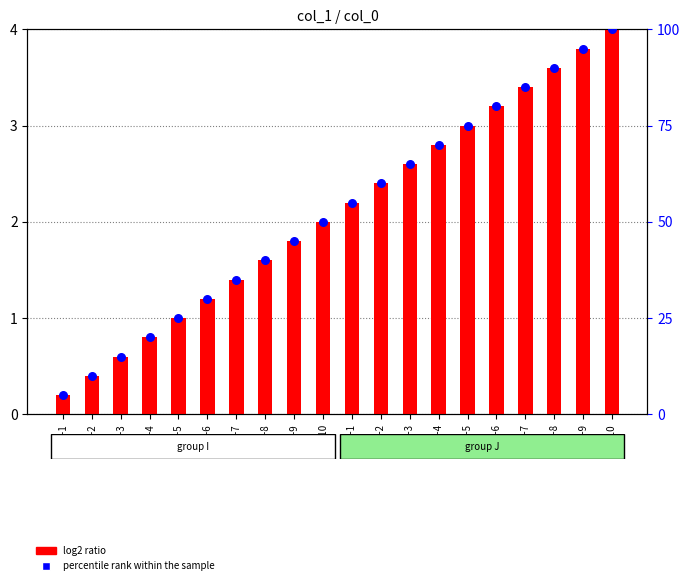

At which category is the sum across all series the highest?

J-10